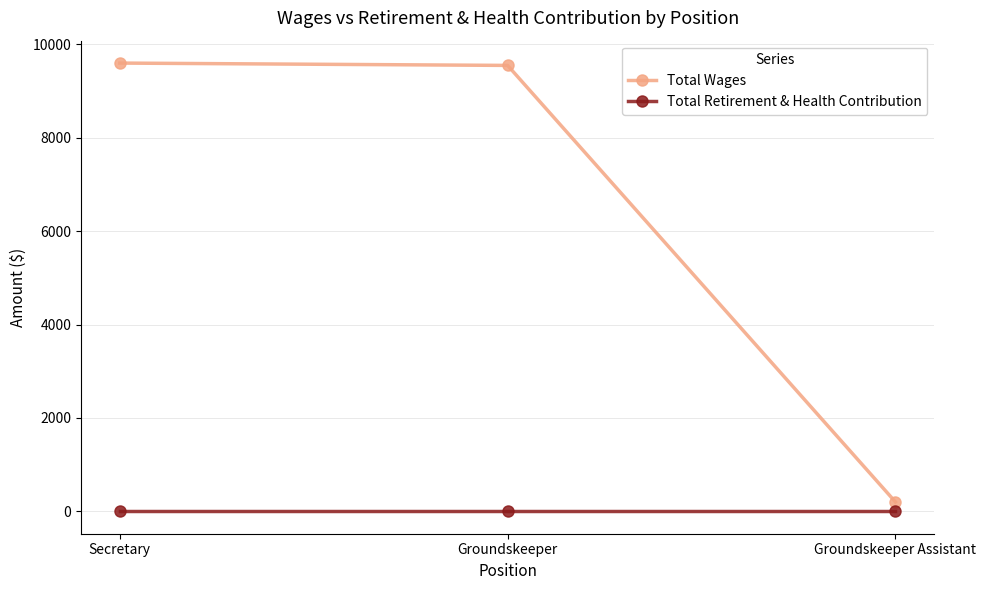

Rank the series by their average value, from lowest to highest.

Total Retirement & Health Contribution, Total Wages